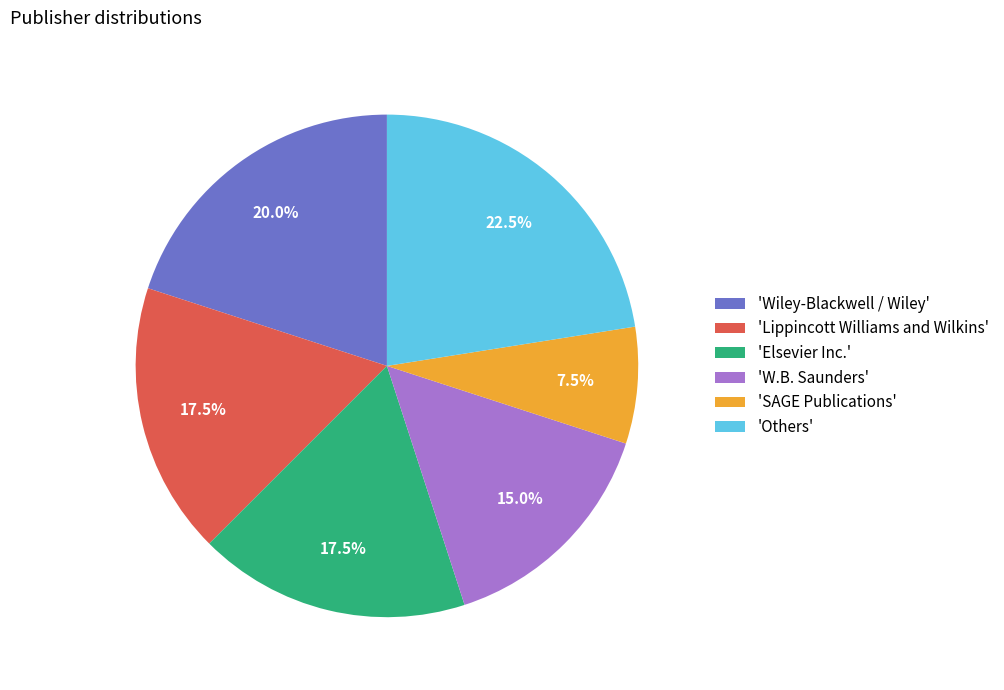

What percentage is NOT represented by 'W.B. Saunders'?

85.0%